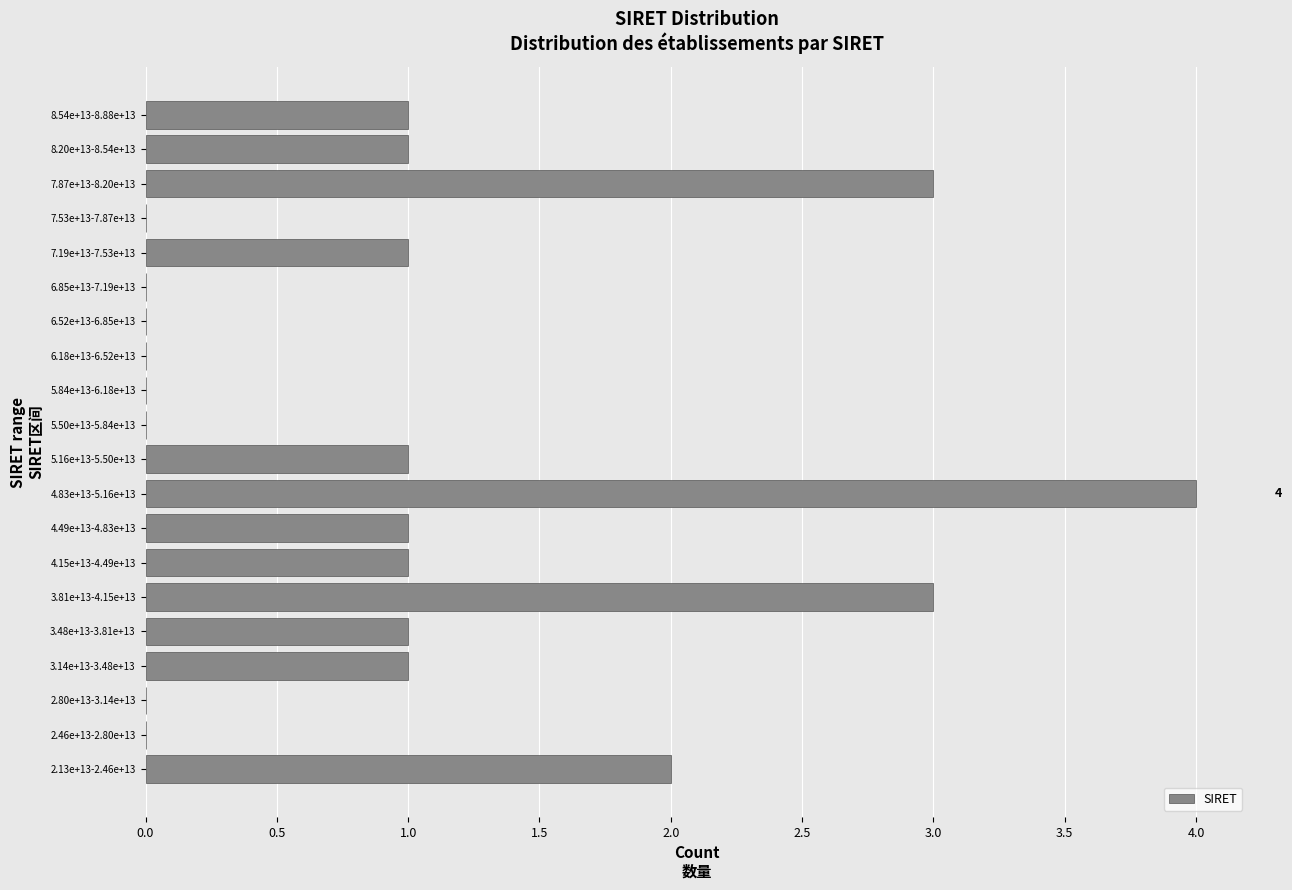

Reading bottom to top, transcribe all the data shown in this chart.

2.13e+13-2.46e+13=2	2.46e+13-2.80e+13=0	2.80e+13-3.14e+13=0	3.14e+13-3.48e+13=1	3.48e+13-3.81e+13=1	3.81e+13-4.15e+13=3	4.15e+13-4.49e+13=1	4.49e+13-4.83e+13=1	4.83e+13-5.16e+13=4	5.16e+13-5.50e+13=1	5.50e+13-5.84e+13=0	5.84e+13-6.18e+13=0	6.18e+13-6.52e+13=0	6.52e+13-6.85e+13=0	6.85e+13-7.19e+13=0	7.19e+13-7.53e+13=1	7.53e+13-7.87e+13=0	7.87e+13-8.20e+13=3	8.20e+13-8.54e+13=1	8.54e+13-8.88e+13=1